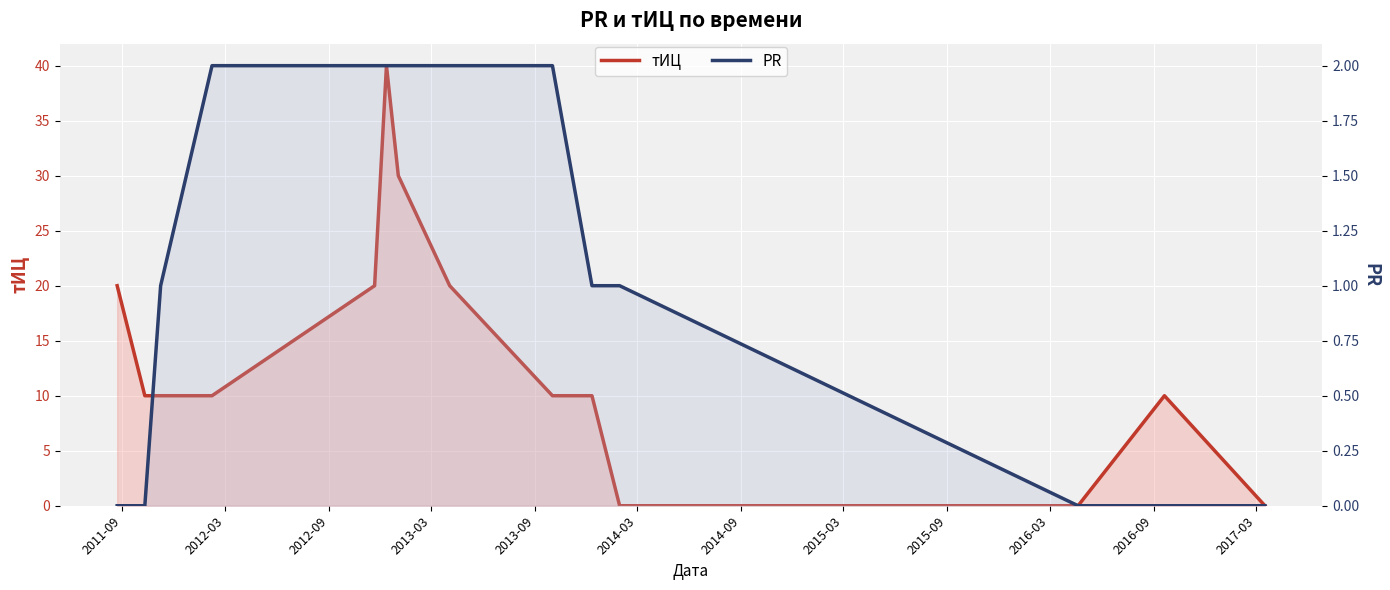

Reading right to left, extract all data points from this chart.

тИЦ: 0	10	0	0	10	10	20	30	40	20	10	10	10	20
PR: 0	0	0	1	1	2	2	2	2	2	2	1	0	0